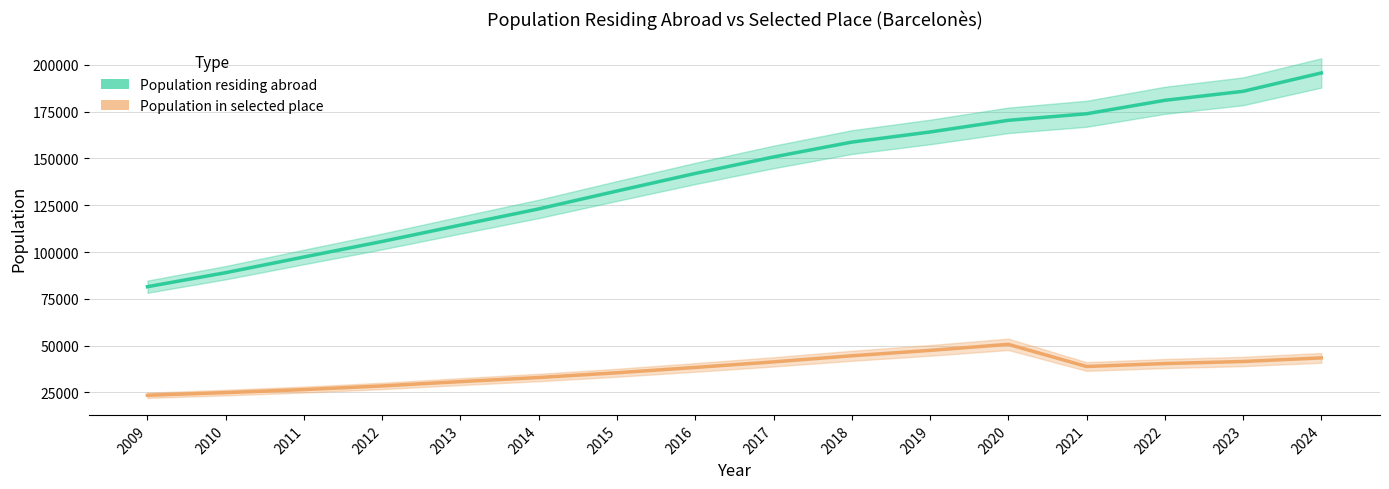

What is the sum of all Population in selected place values?

589322